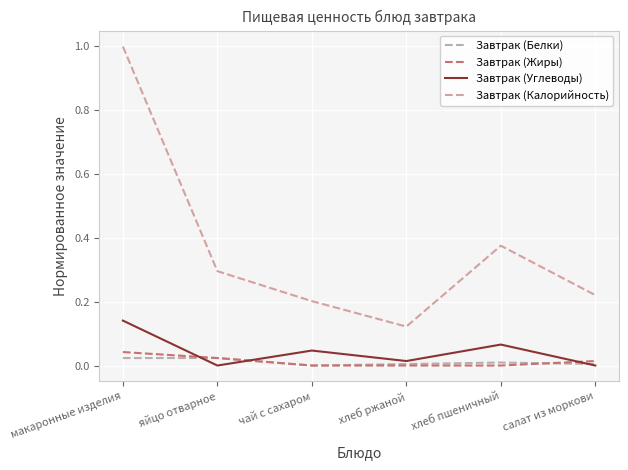

True or false: Завтрак (Жиры) has a value of 0.0 at макаронные изделия.

True